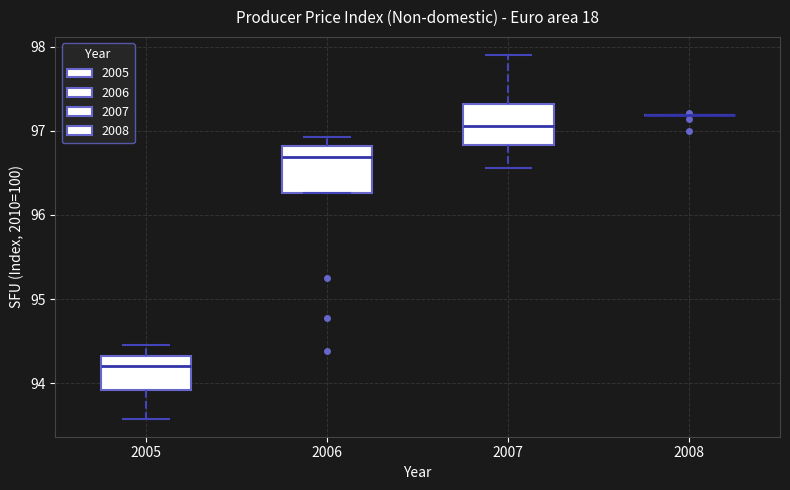

Reading left to right, transcribe this box plot: for each box, give where its median line is, the range the box spans, and where its two whiskers end, as read against the y-axis. The values are not printed on the chart, so give them approximately, as read against the axis.

2005: median 94.2, box 93.9 to 94.3, whiskers 93.6 to 94.5
2006: median 96.7, box 96.3 to 96.8, whiskers 96.3 to 96.9
2007: median 97.1, box 96.8 to 97.3, whiskers 96.6 to 97.9
2008: box collapsed to a line at 97.2, whiskers 97.2 to 97.2